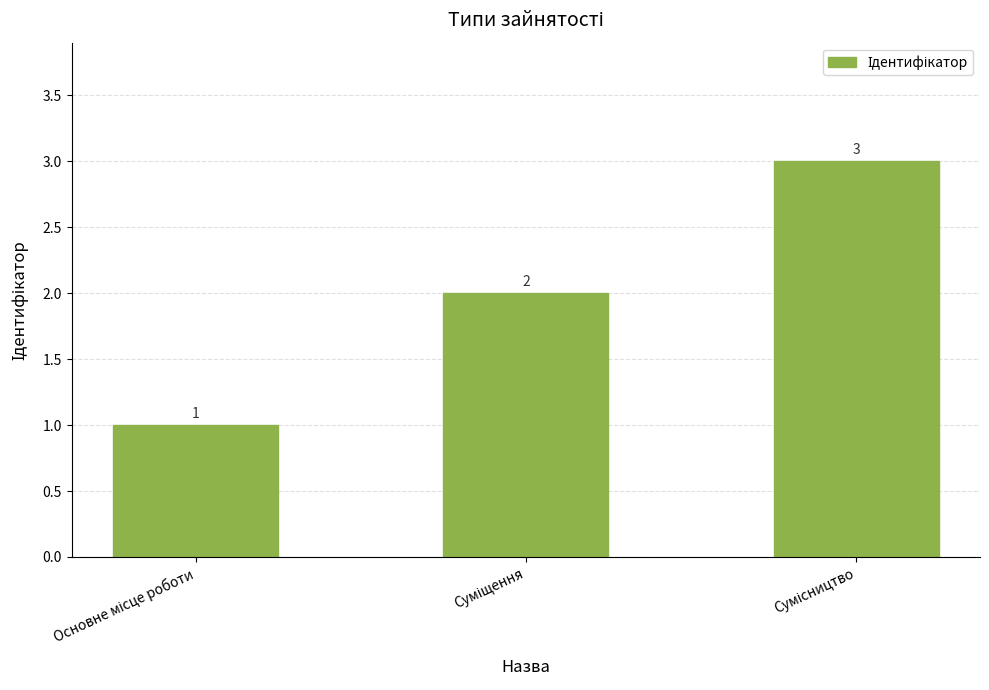

What is the value of the 3rd bar from the left?

3